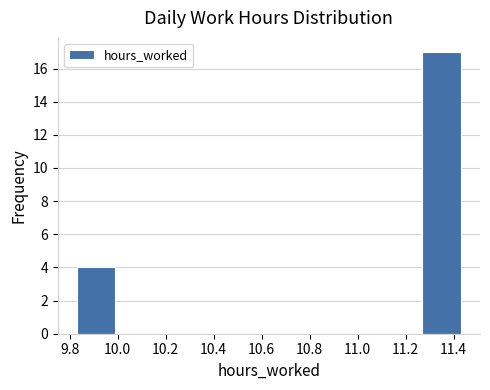

Reading left to right, transcribe this chart: for each bar, give the range it covers on the x-axis and its height. Neither the bar edges nor the heights are printed on the chart, so give them approximately, as read against the axes.

9.83 to 9.99: 4
9.99 to 10.15: 0
10.15 to 10.31: 0
10.31 to 10.47: 0
10.47 to 10.63: 0
10.63 to 10.79: 0
10.79 to 10.95: 0
10.95 to 11.11: 0
11.11 to 11.27: 0
11.27 to 11.43: 17